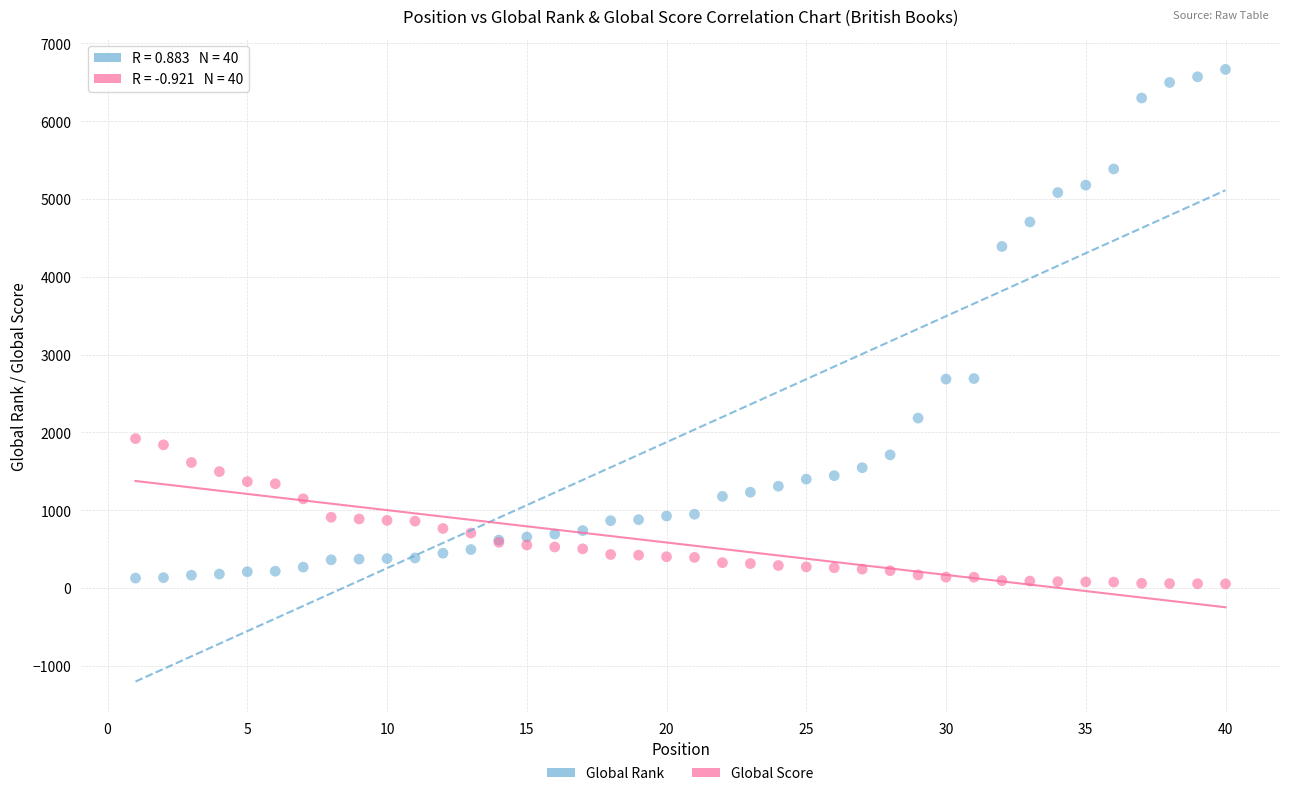

Which series reaches the maximum Y coordinate?

Global Rank